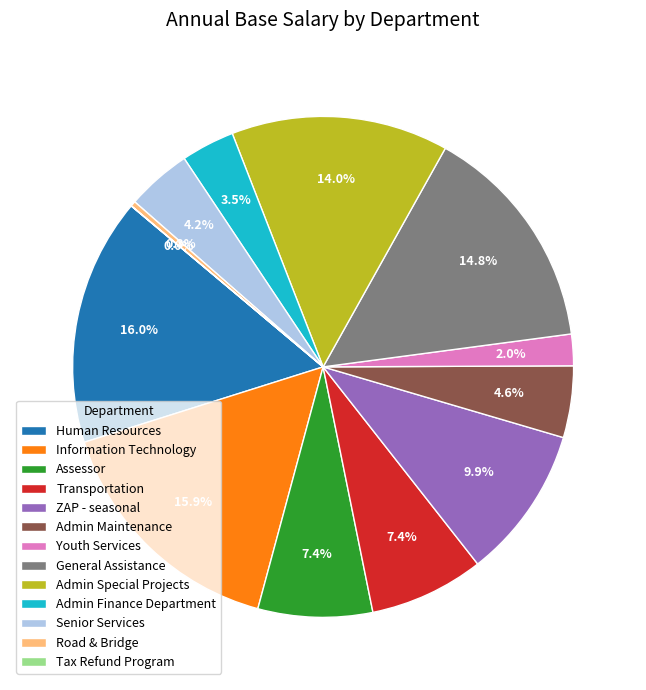

The Youth Services slice represents 2% of the pie. True or false?

True